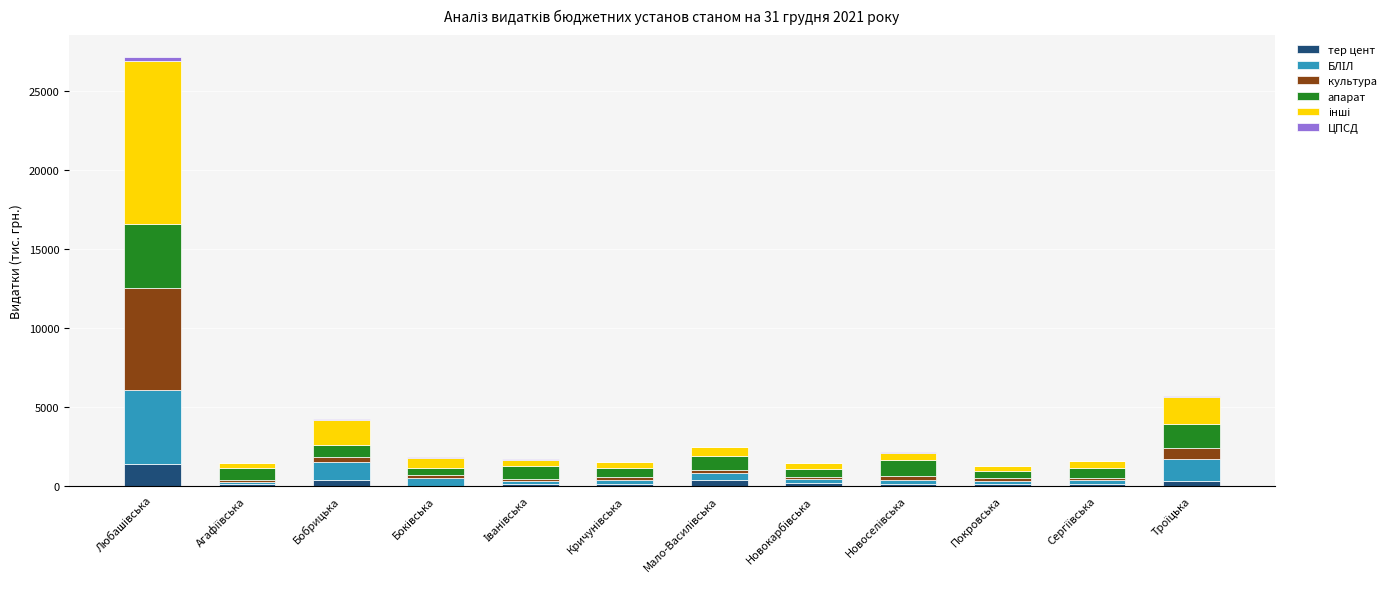

What is the sum of all тер цент values?

3155.4